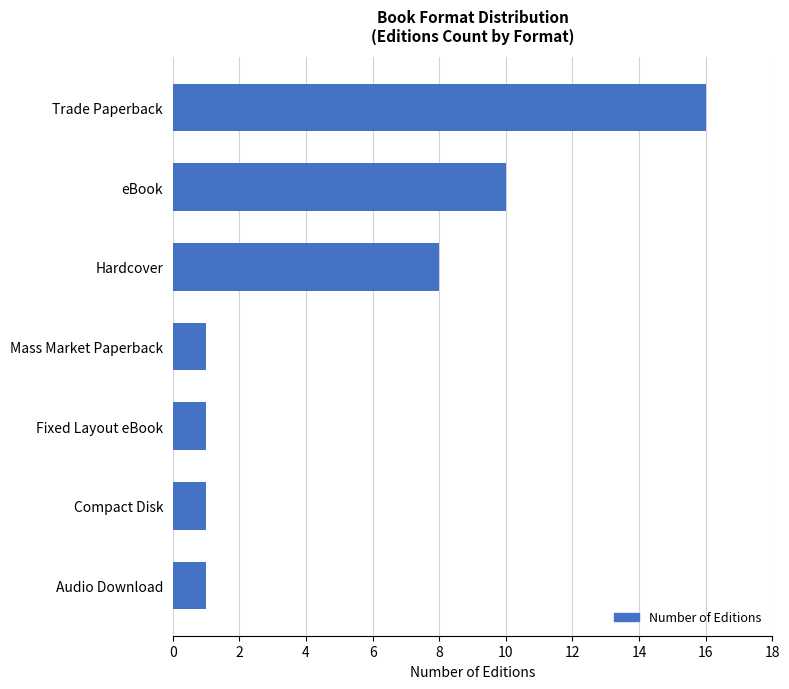

The chart shows a value of 1 at Mass Market Paperback. True or false?

True